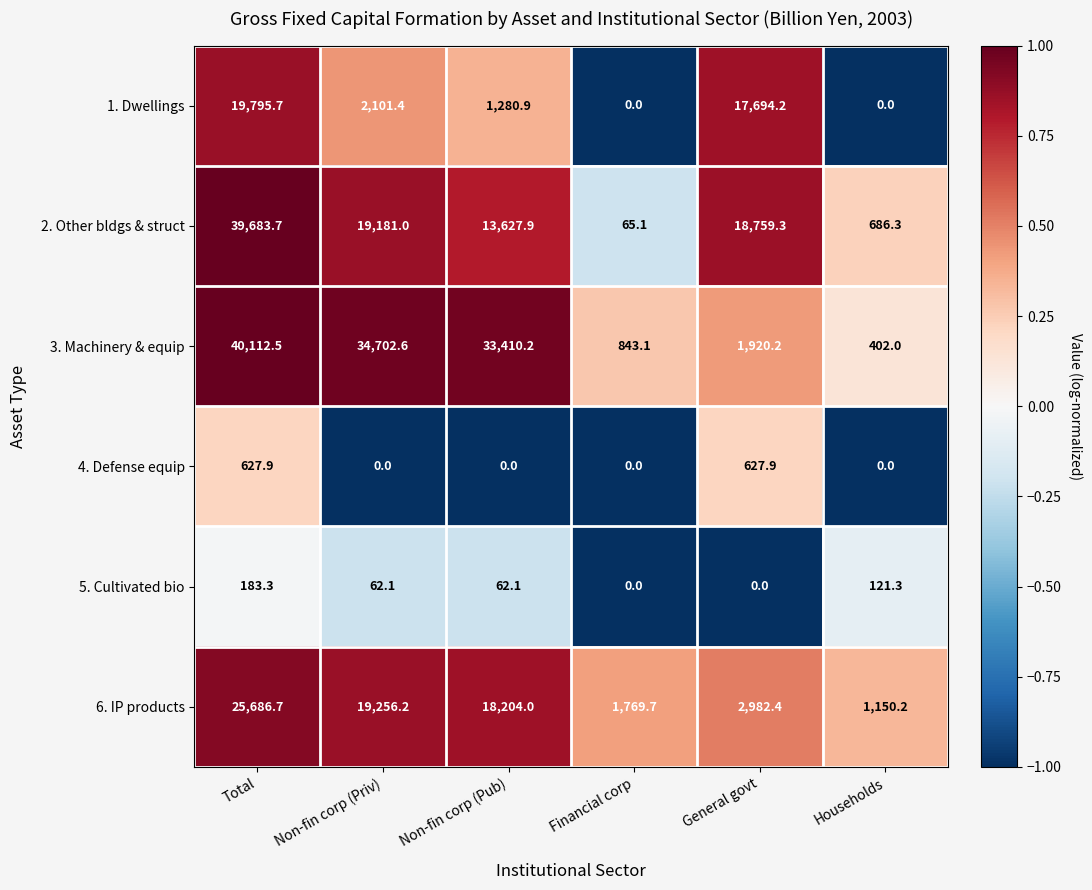

Is it true that 6. IP products equals 25686.7 at Total?

True